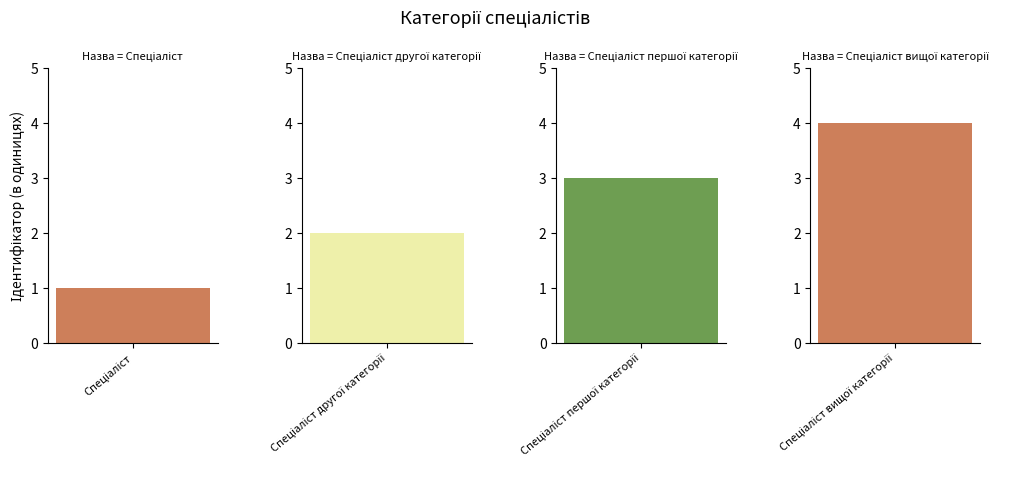

How many values are below 3?

2